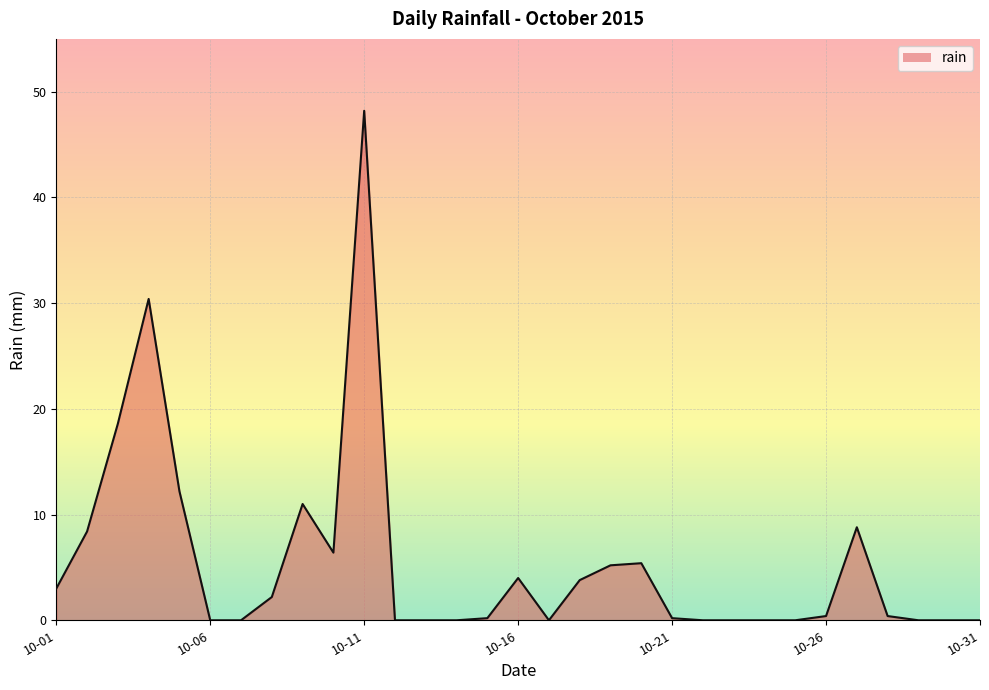

What is the maximum value shown in the chart?

48.2